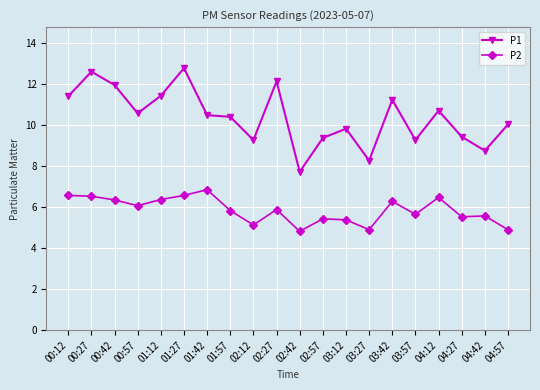

What is the value of the P1 point at the 7th from the left?

10.5